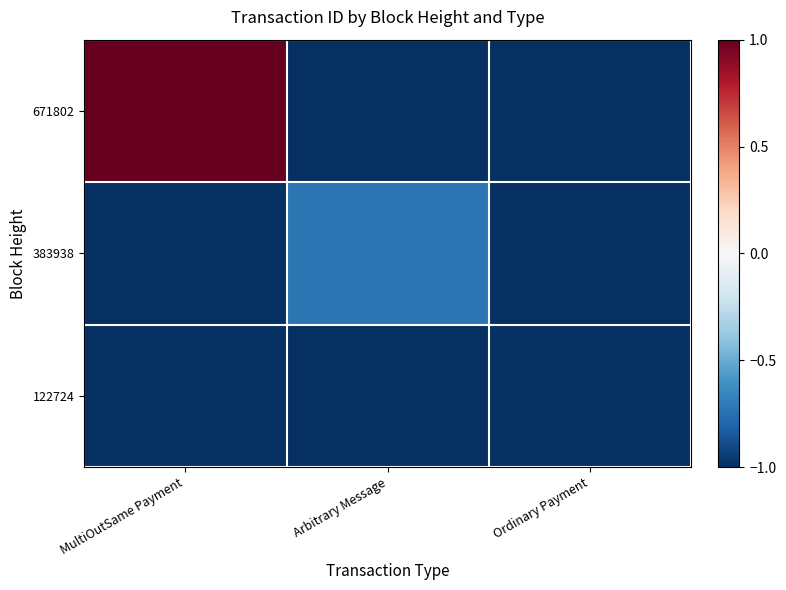

Reading left to right, what are all the values shown in this chart?

671802: MultiOutSame Payment=1.0	Arbitrary Message=-16.5	Ordinary Payment=-16.5
383938: MultiOutSame Payment=-16.5	Arbitrary Message=-0.7	Ordinary Payment=-16.5
122724: MultiOutSame Payment=-16.5	Arbitrary Message=-16.5	Ordinary Payment=-1.0